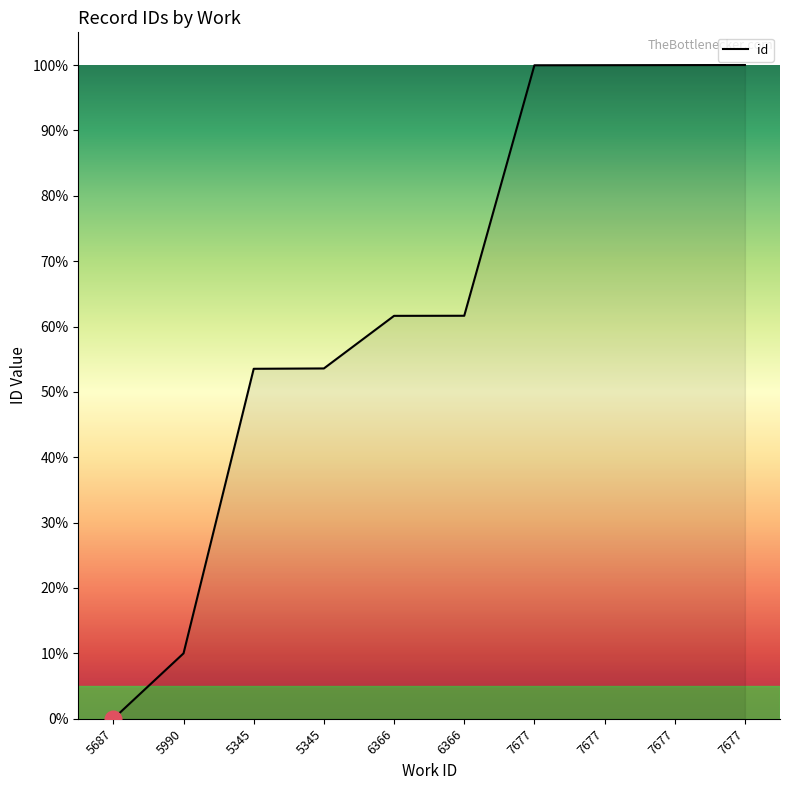

Approximately how many times larger is the value at 6366 compared to 7677?

0.6